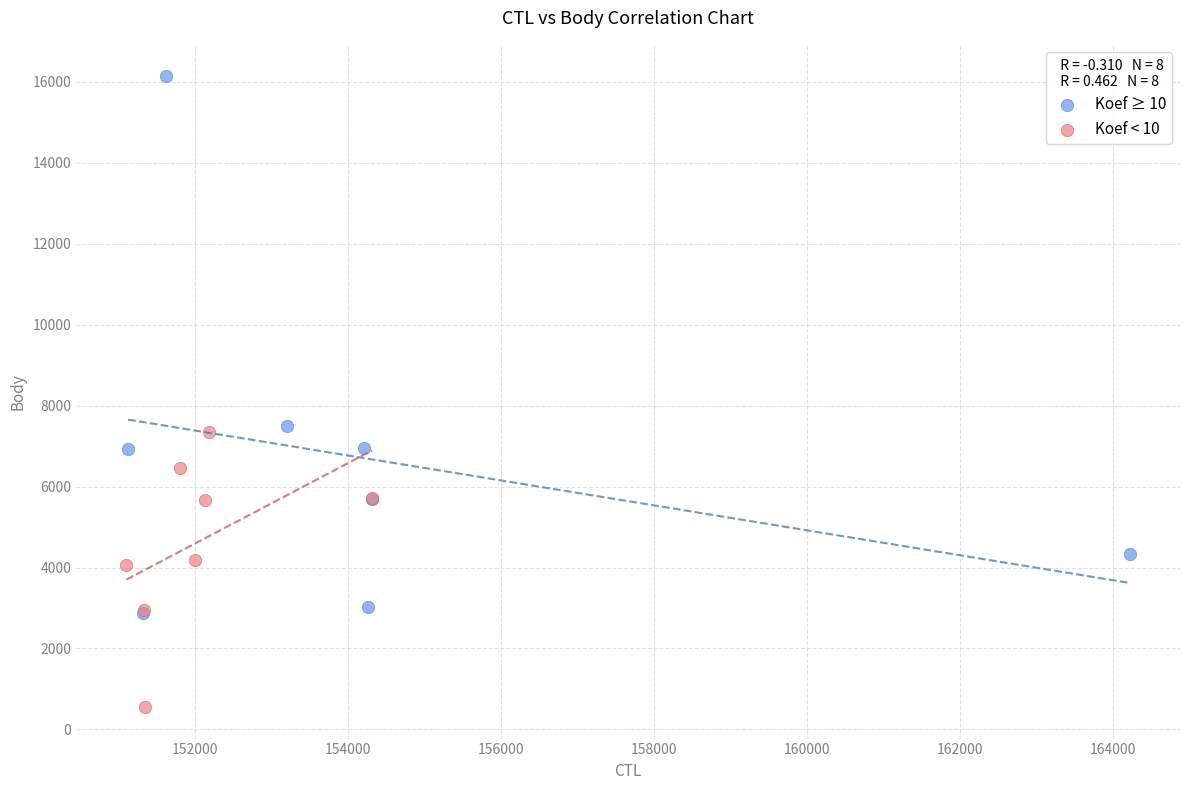

Which series has the widest spread of Y values?

Koef ≥ 10